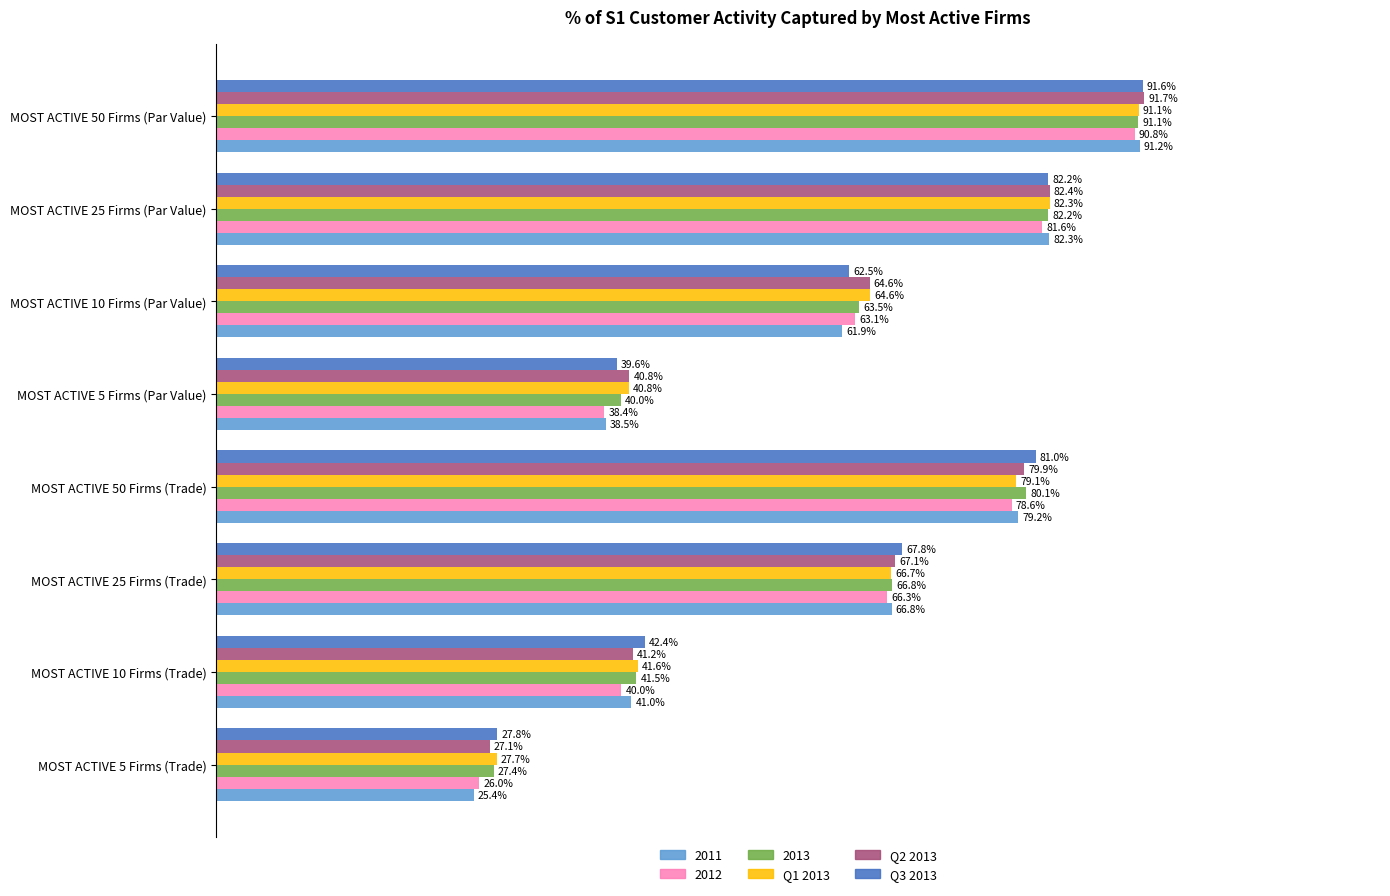

Which category has the lowest value in the 2013 series?

MOST ACTIVE 5 Firms (Trade)